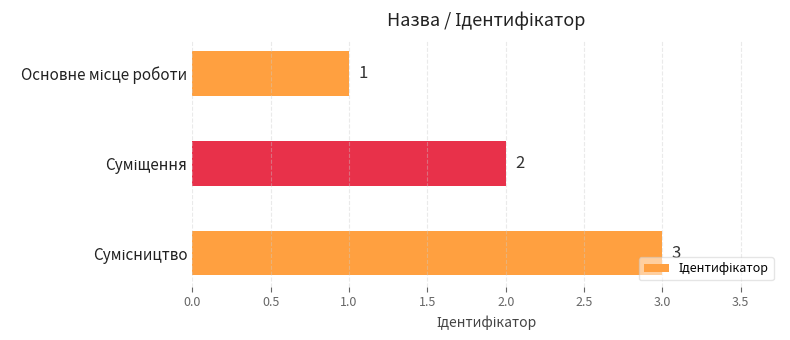

How many values are between 1 and 3?

3